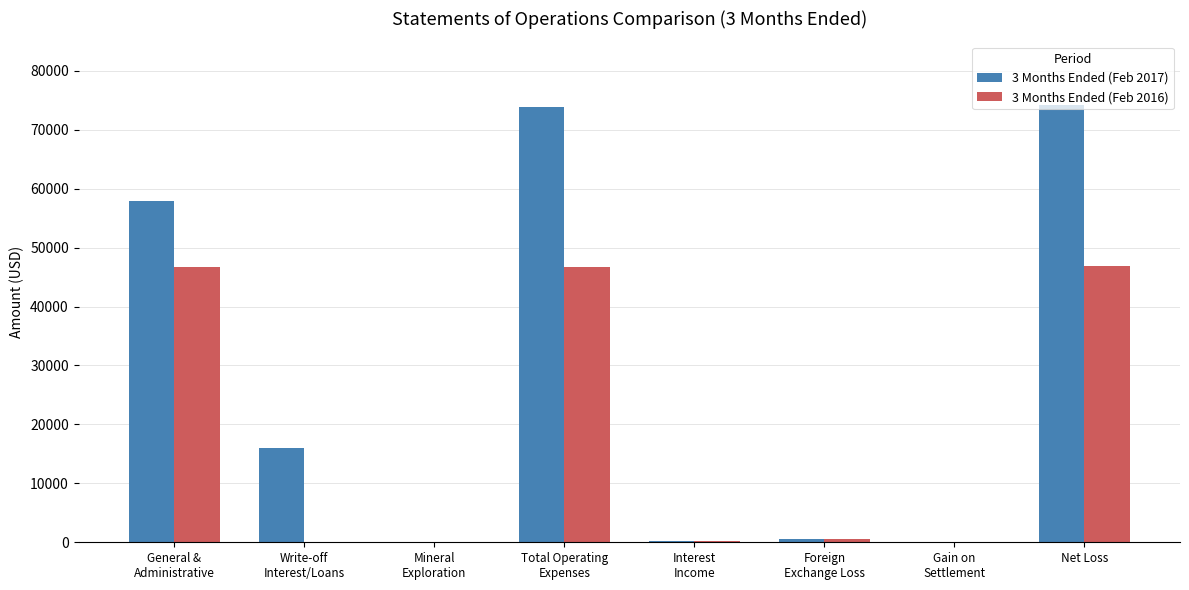

How many categories are shown in the chart?

8